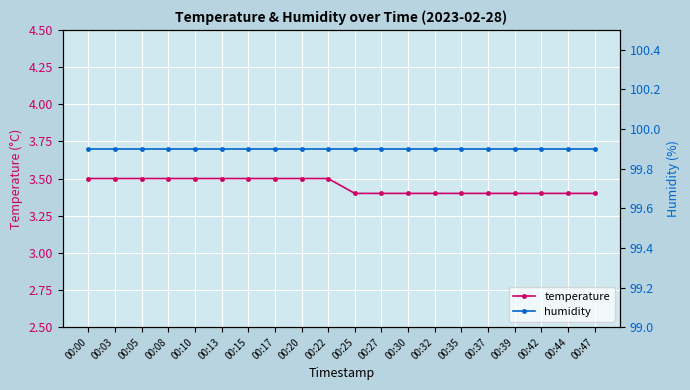

At which label does temperature reach its minimum?

00:25